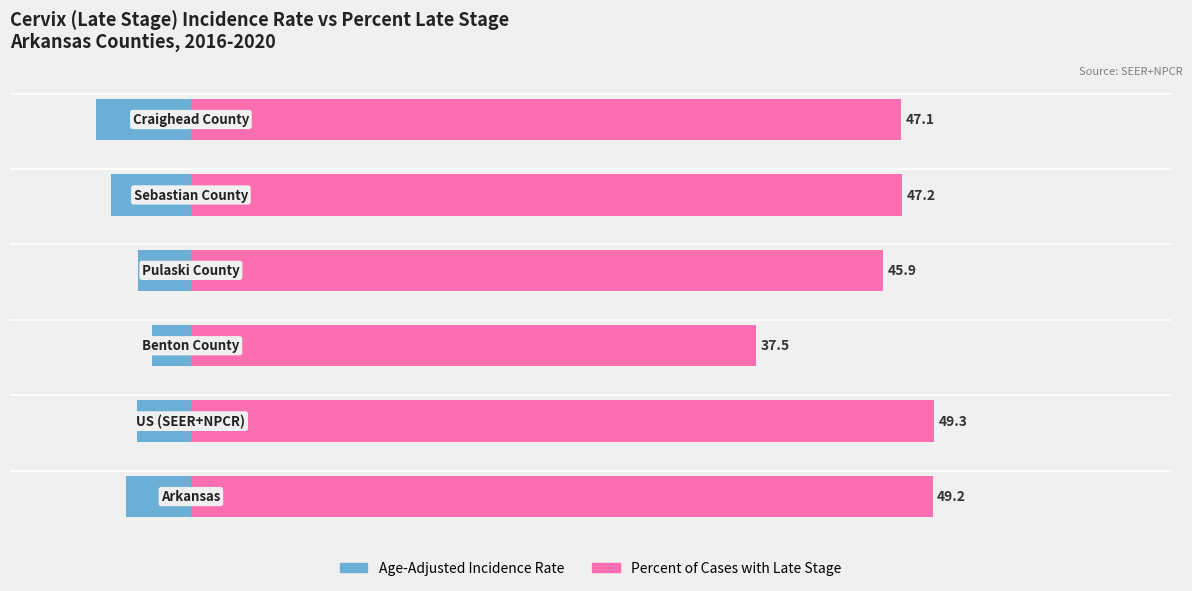

Reading left to right, list all the values displayed in this chart.

Age-Adjusted Rate: 0=-4.3	1=-3.6	2=-2.6	3=-3.5	4=-5.3	5=-6.3
% Late Stage: 0=49.2	1=49.3	2=37.5	3=45.9	4=47.2	5=47.1